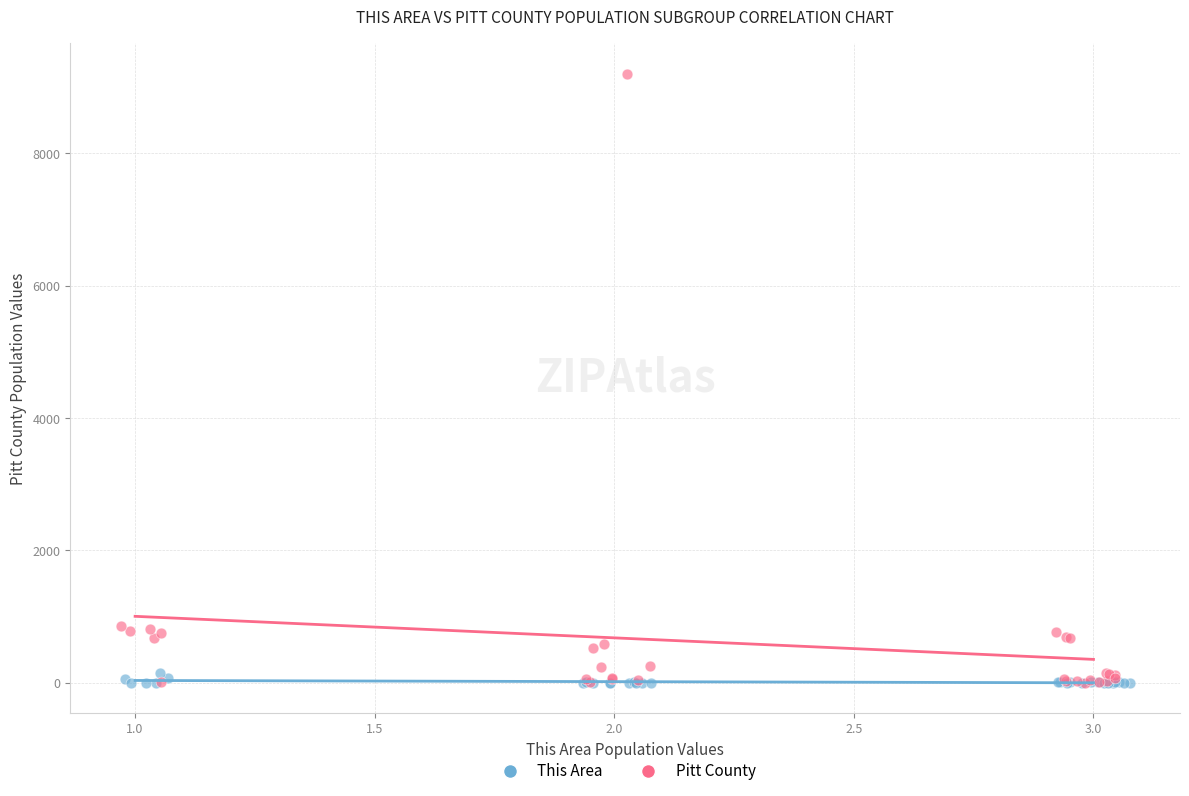

Which series contains the highest Y value?

Pitt County